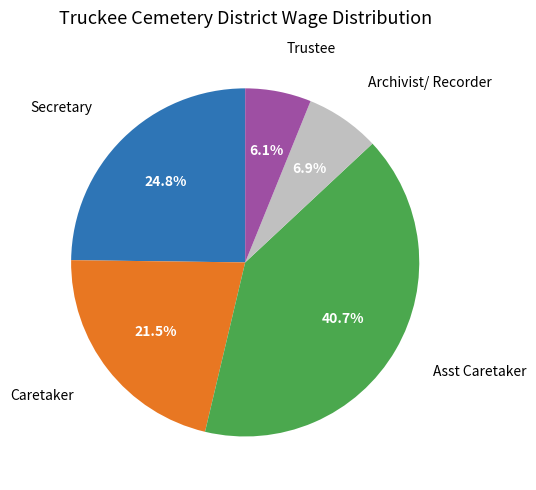

The Secretary slice represents 25% of the pie. True or false?

True